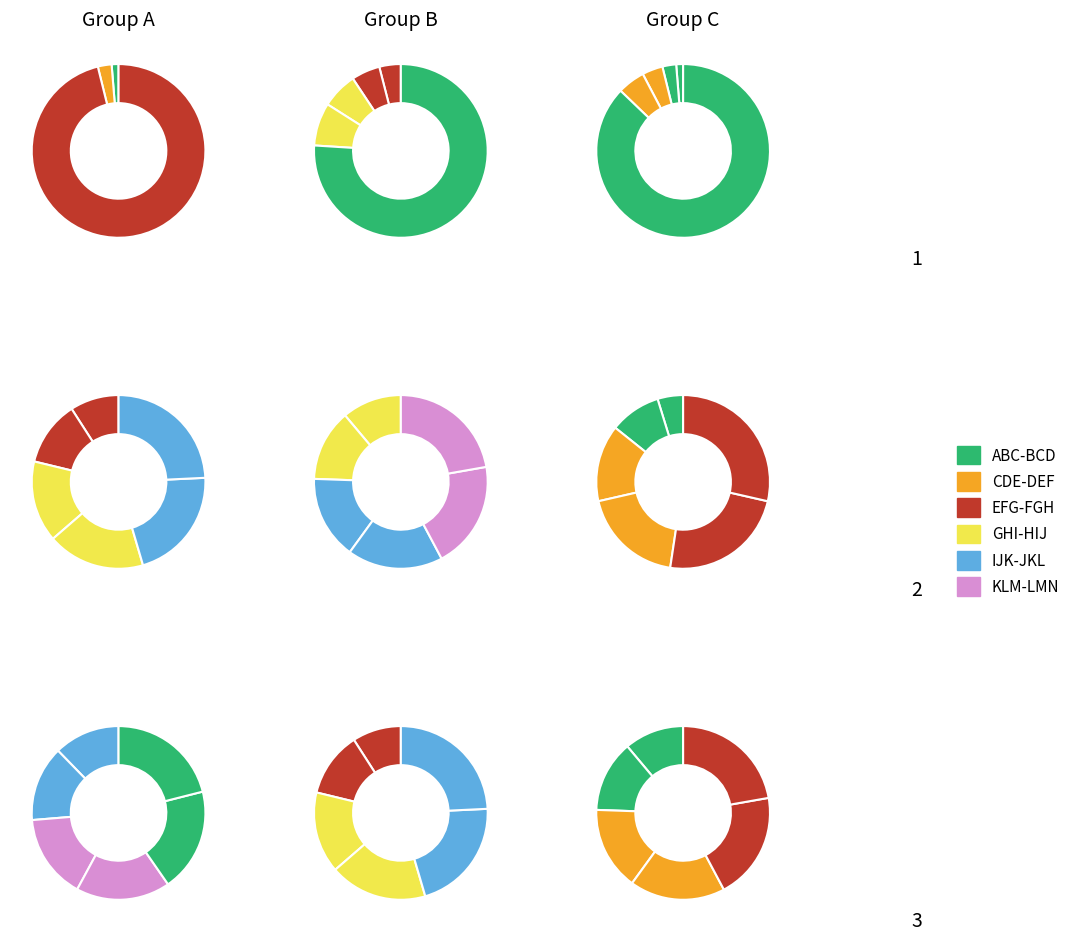

Combined, do LMN and IJK account for over 50%?

No